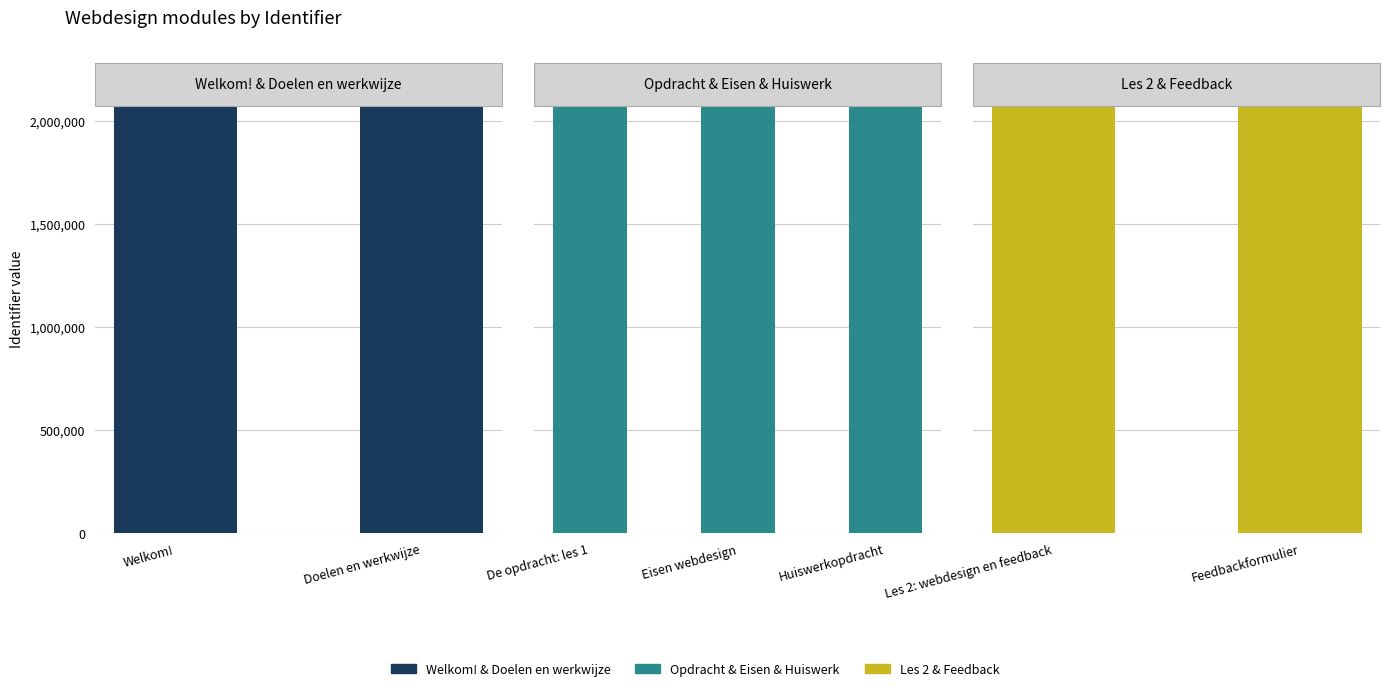

Reading left to right, what are all the values shown in this chart?

Welkom!=2274821	Doelen en werkwijze=2274823	De opdracht: les 1=2274825	Eisen webdesign=2274827	Huiswerkopdracht=2274830	Les 2: webdesign en feedback=2274834	Feedbackformulier=2274836